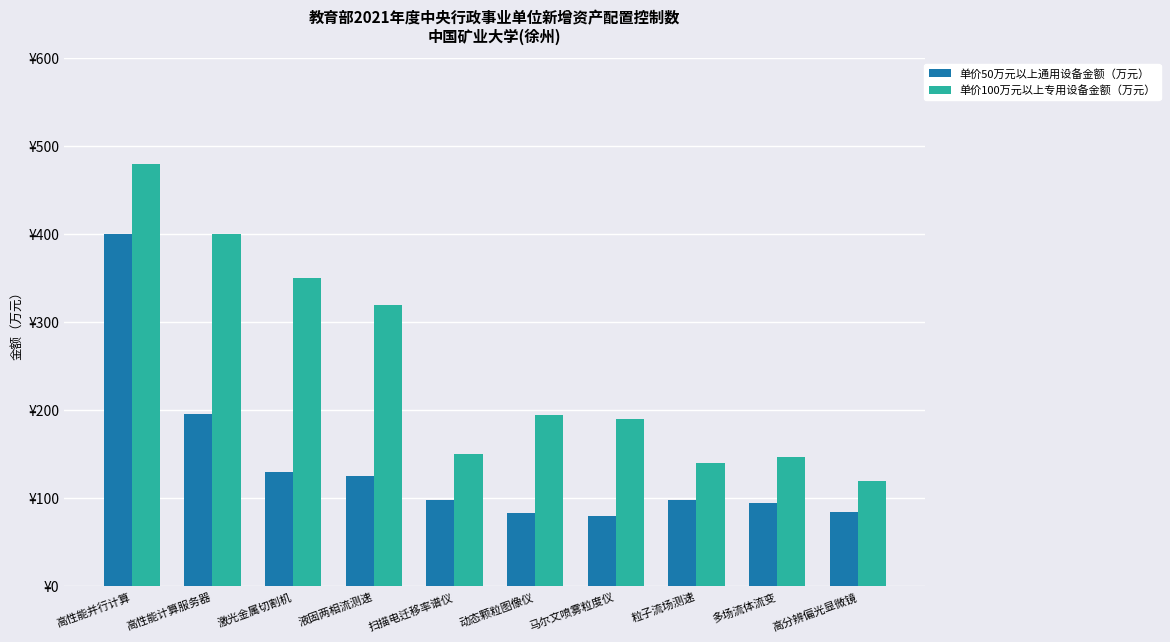

What is the label of the 4th bar from the right?

马尔文喷雾粒度仪